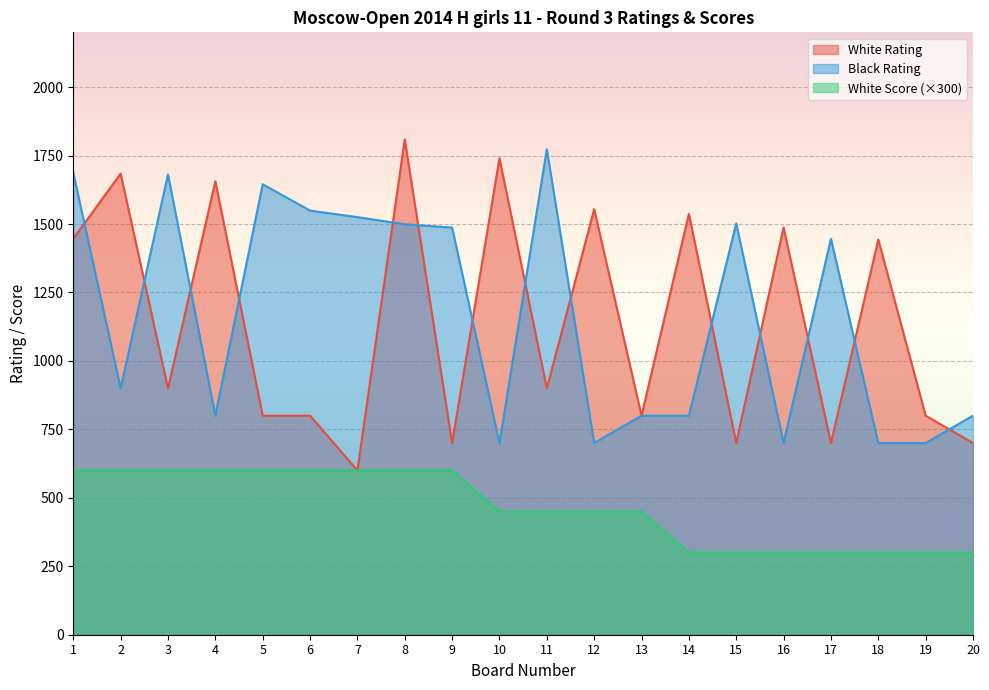

At how many categories does at least one series exceed 1695?

3